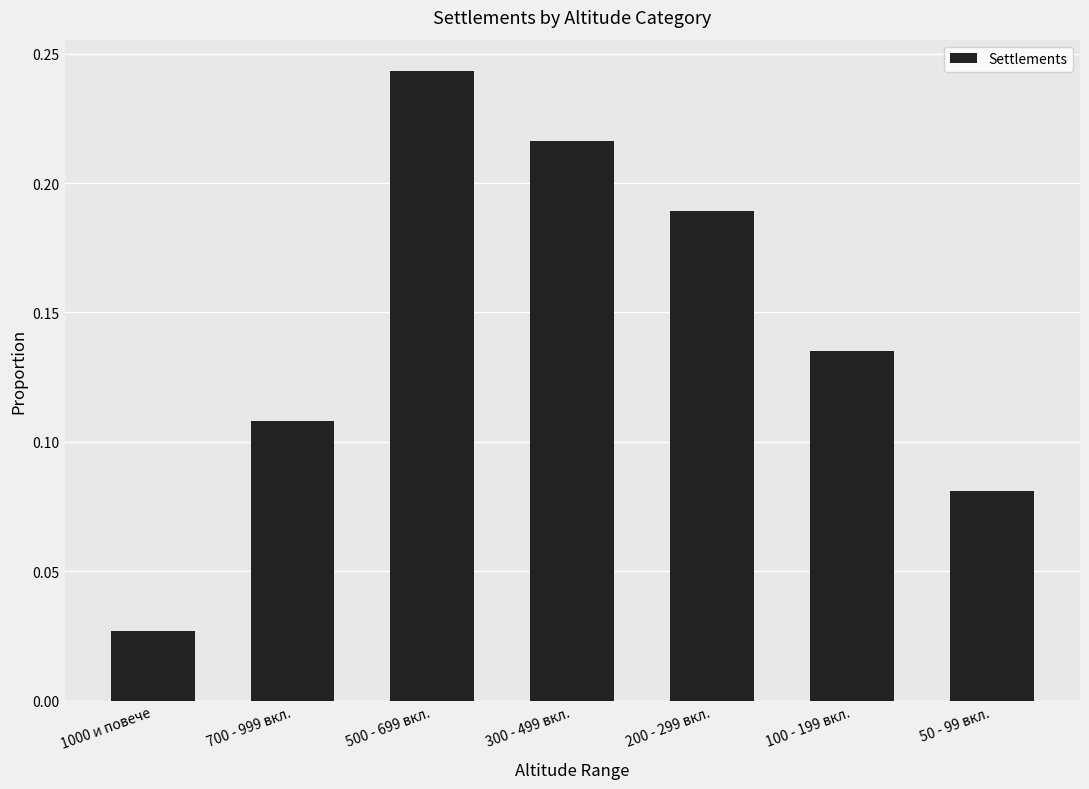

What is the sum of the values at 100 - 199 вкл. and 500 - 699 вкл.?

0.4